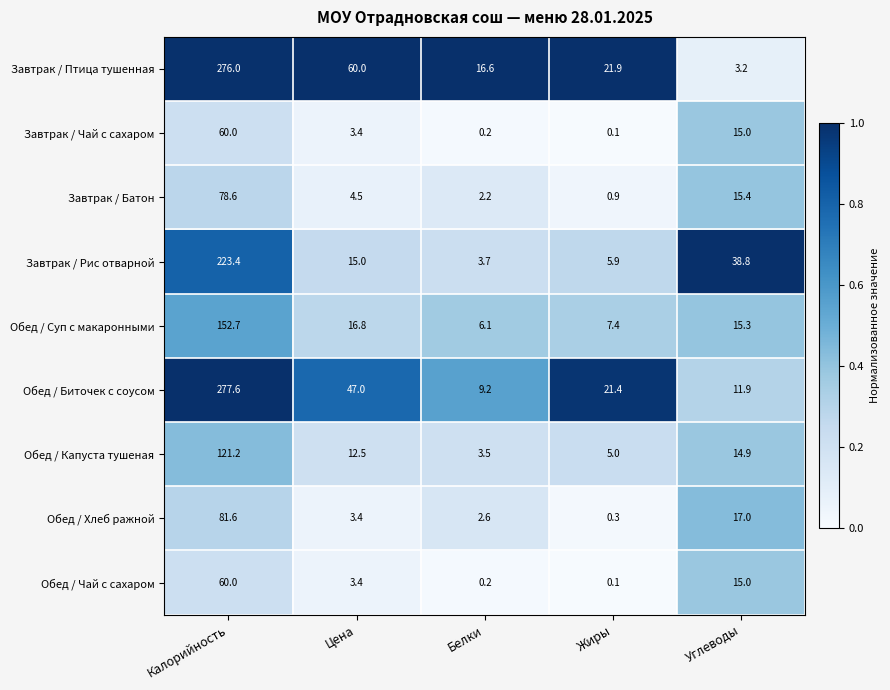

The Обед / Суп с макаронными series shows 12.8 at Жиры. True or false?

False